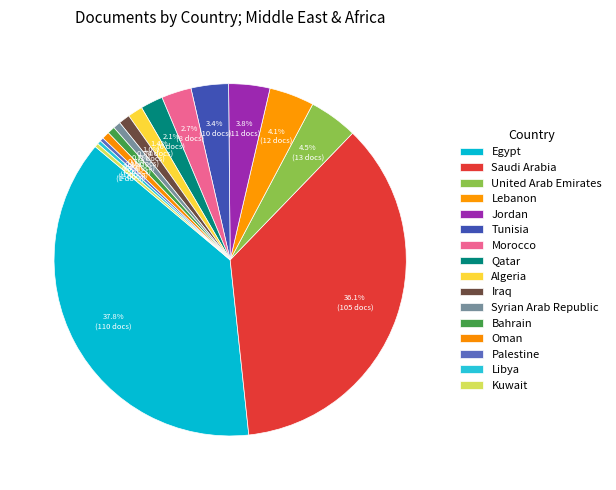

Count the number of slices in the pie.

16